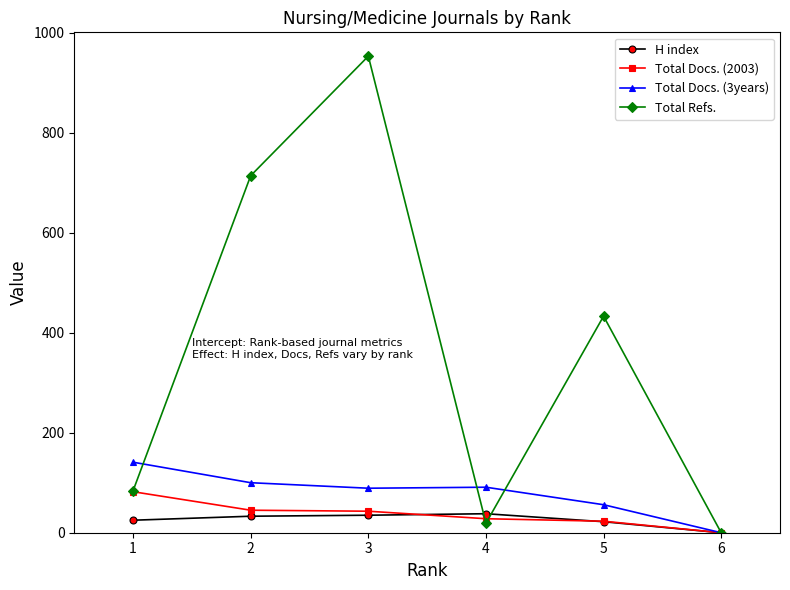

What is the difference between the second highest and second lowest values in the Total Refs. series?

695